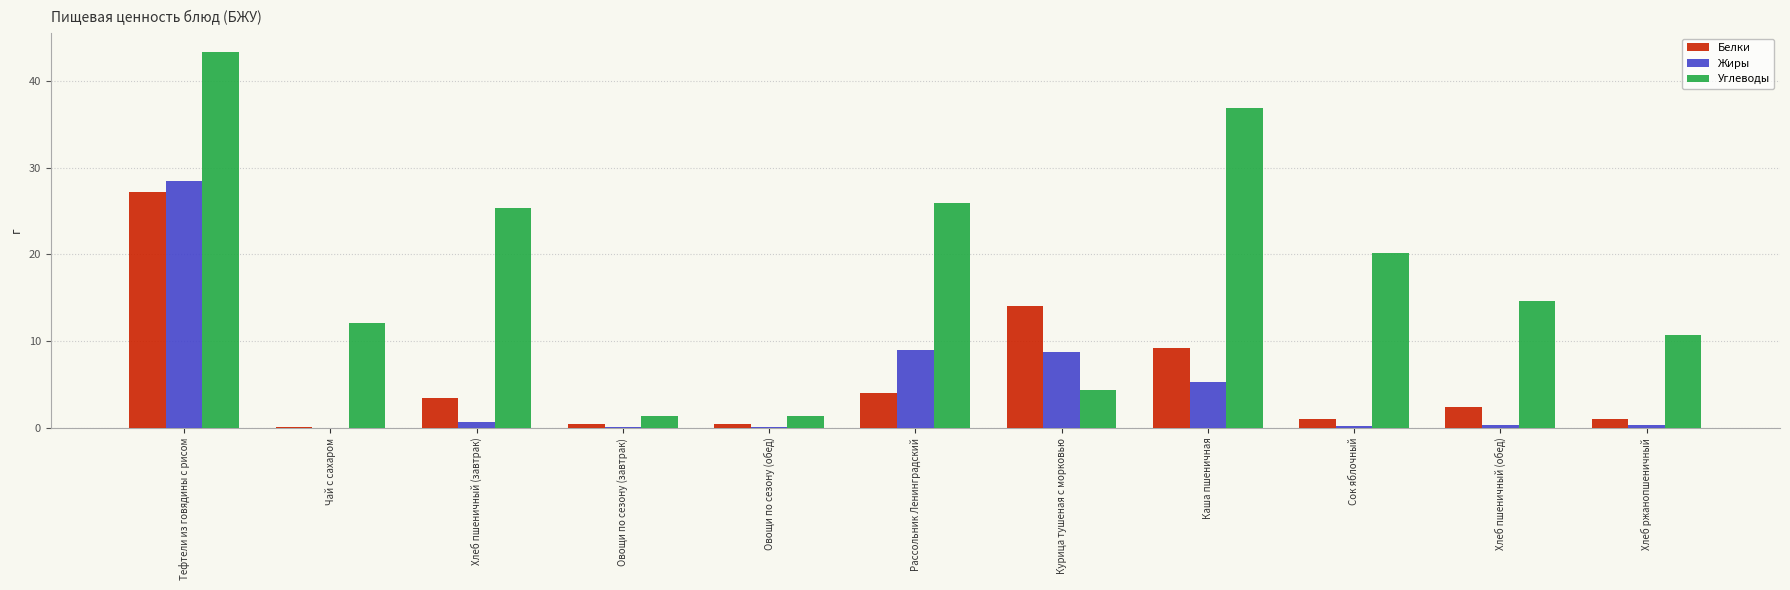

How many distinct data groups are displayed?

3